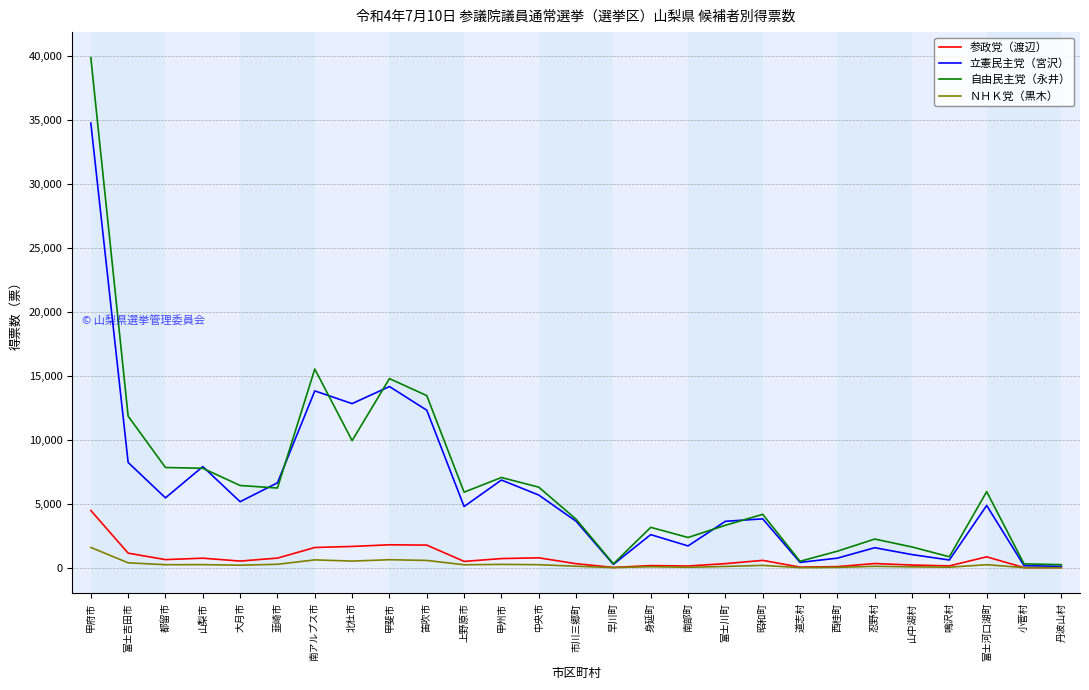

Which category has the highest value in the 参政党（渡辺） series?

甲府市